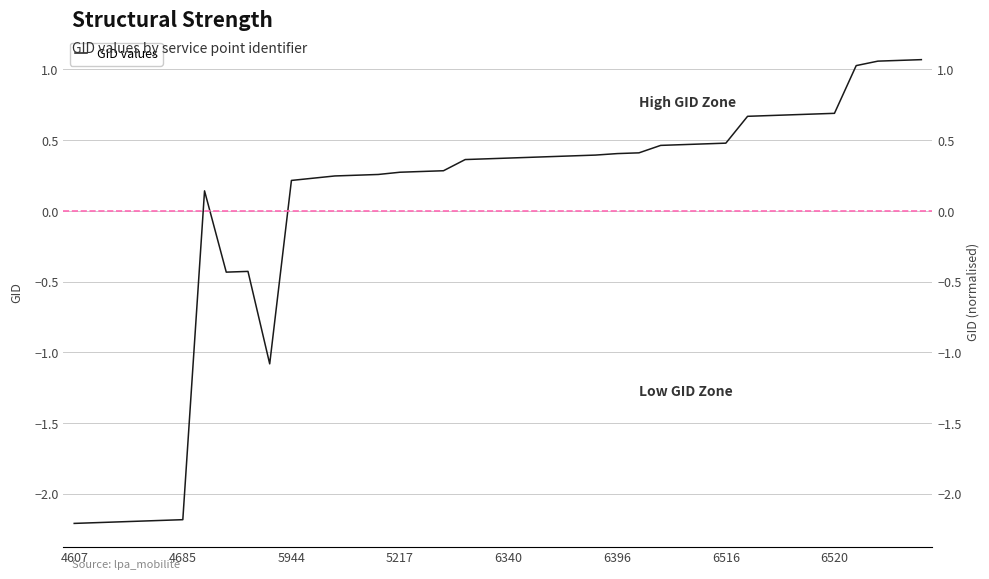

What is the minimum value shown in the chart?

-2.2